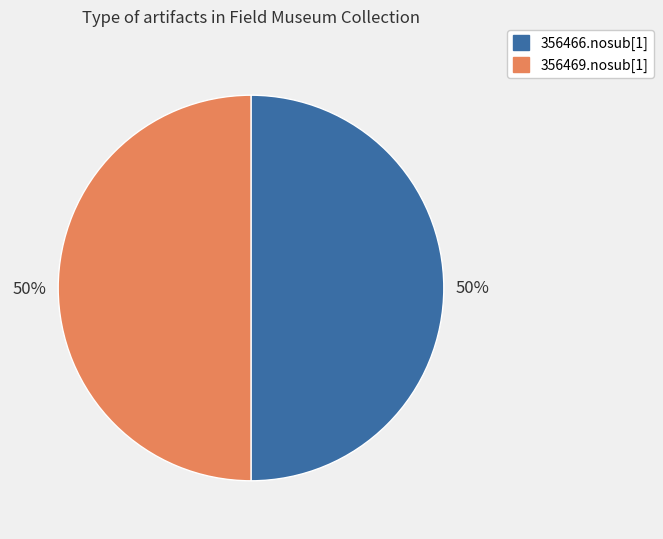

To the nearest percent, what is the combined percentage of 356469.nosub[1] and 356466.nosub[1]?

100%